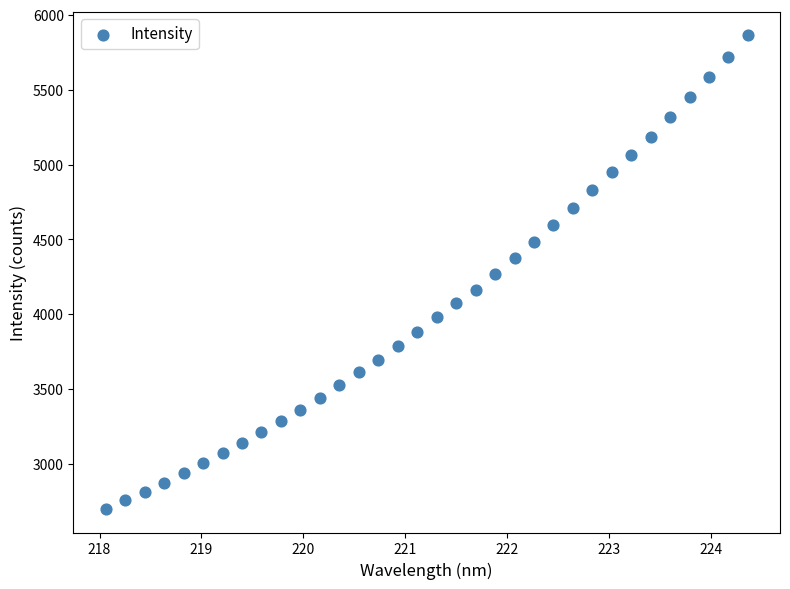

What is the range of X values (max minus min)?

6.3